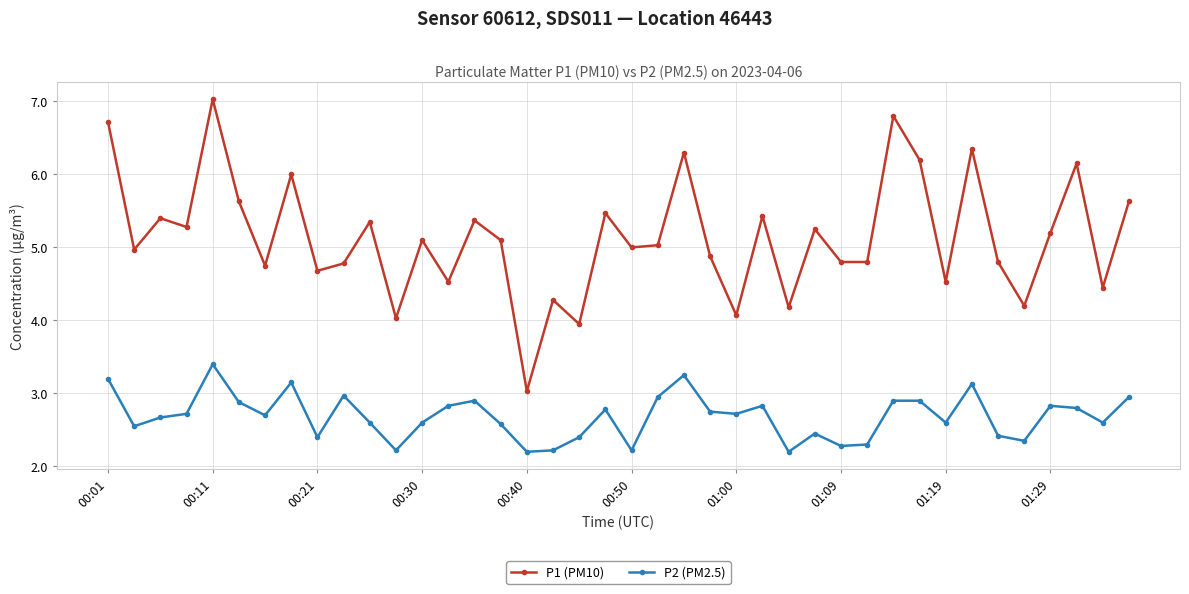

How many categories are shown in the chart?

40